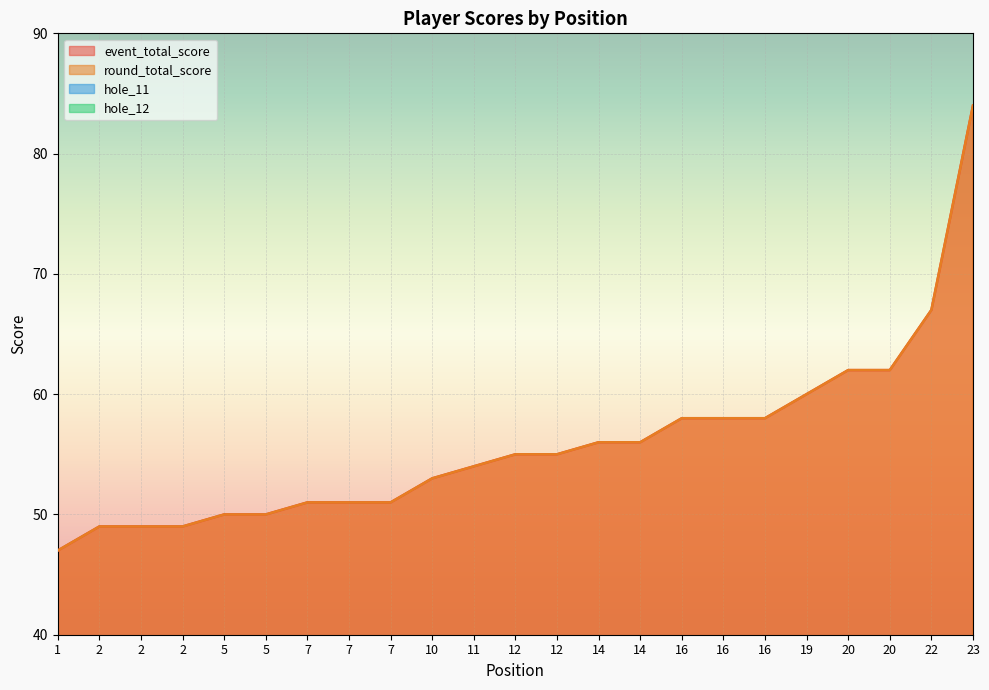

True or false: event_total_score and hole_11 intersect in this chart.

False